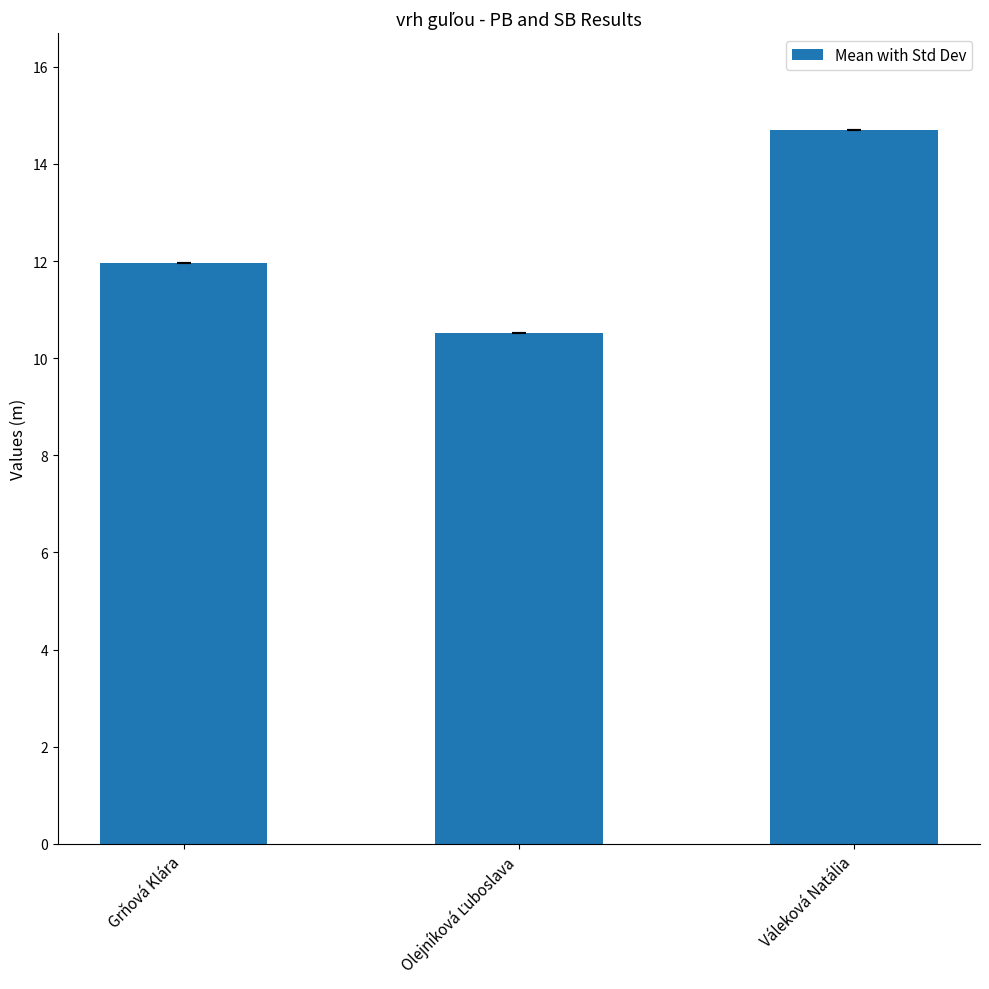

Read the value at Váleková Natália.

14.7